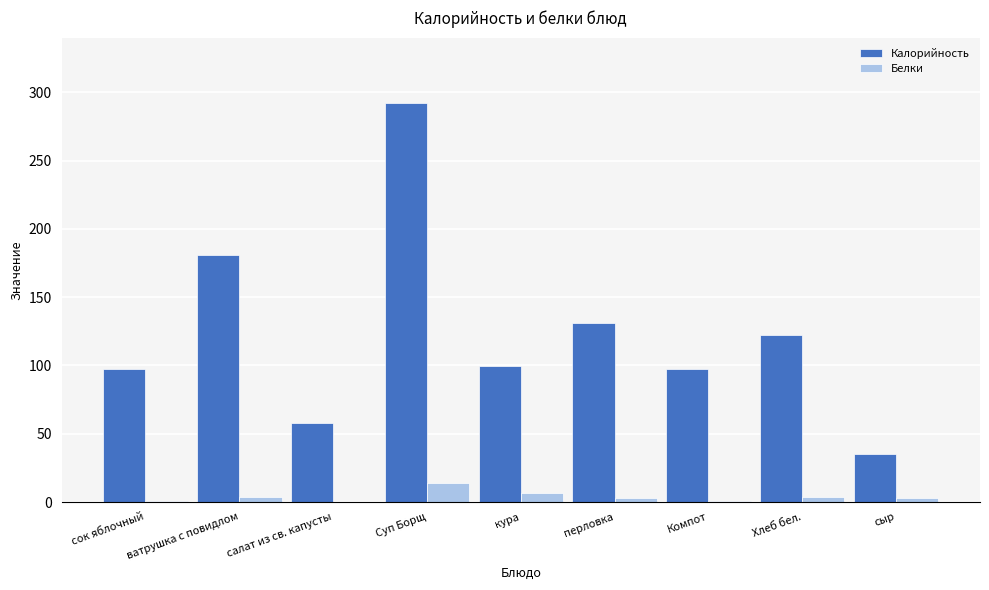

What is the maximum value for Белки?

14.2